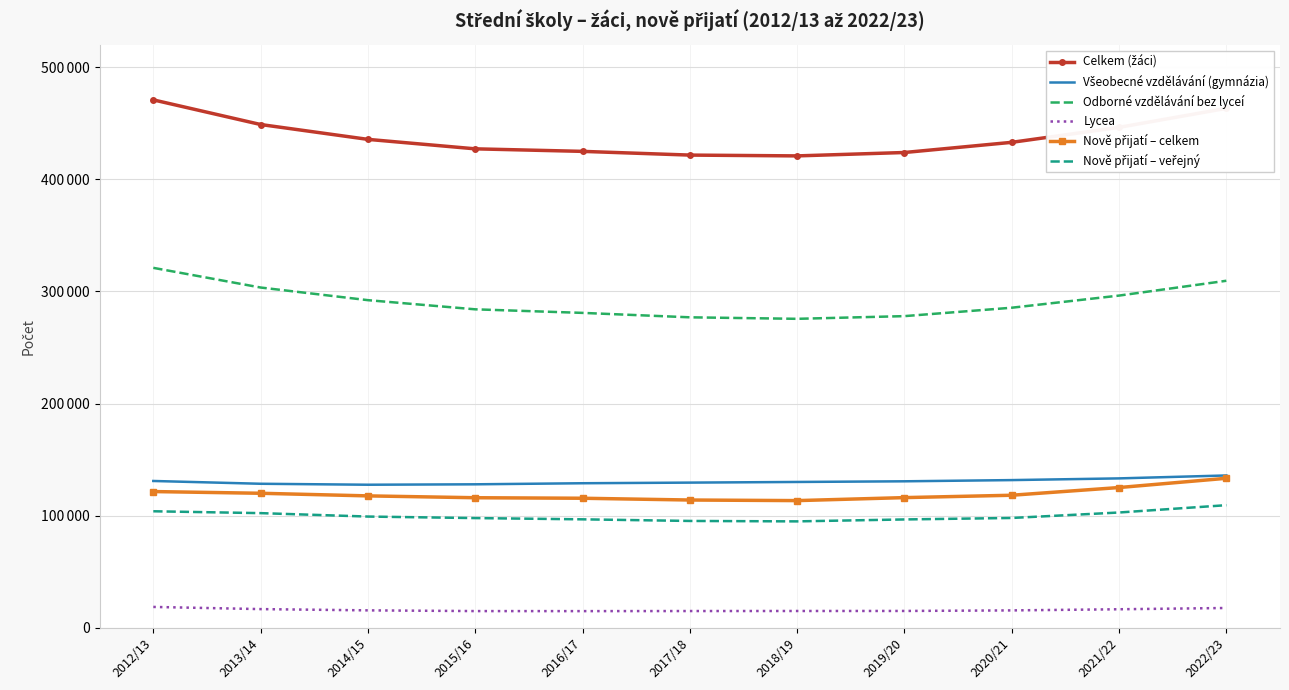

Where is Nově přijatí – celkem nearest to the value 123464?

2021/22